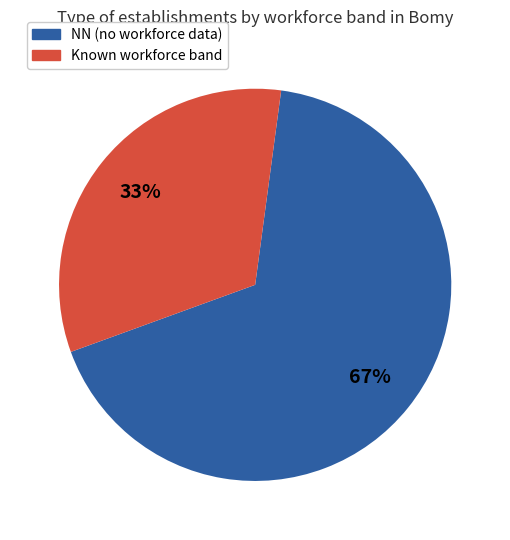

To the nearest percent, what is the average slice percentage?

50%